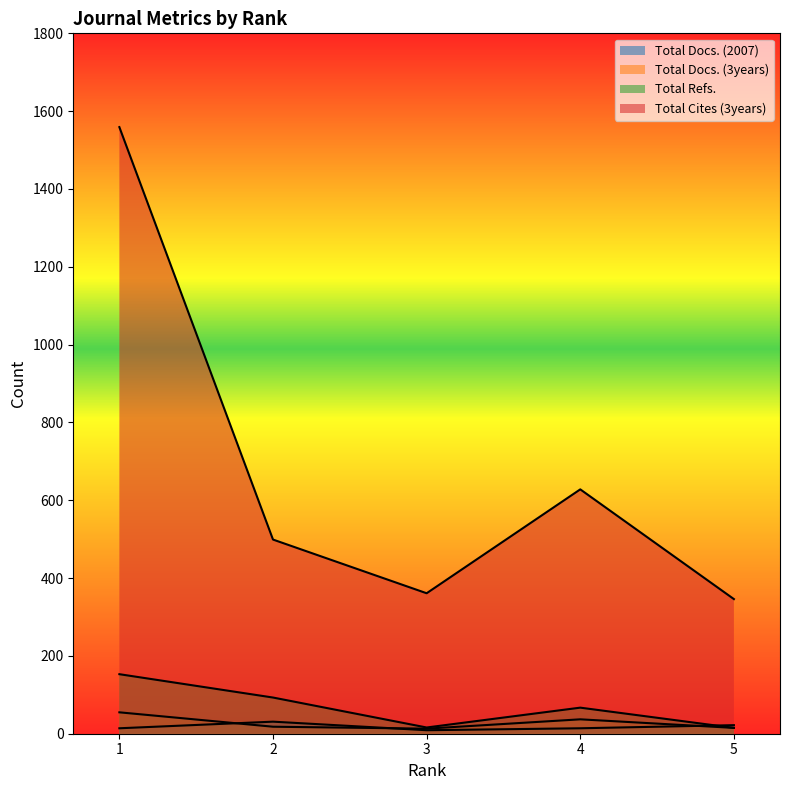

What is the value of the Total Cites (3years) point at the 2nd from the left?

499